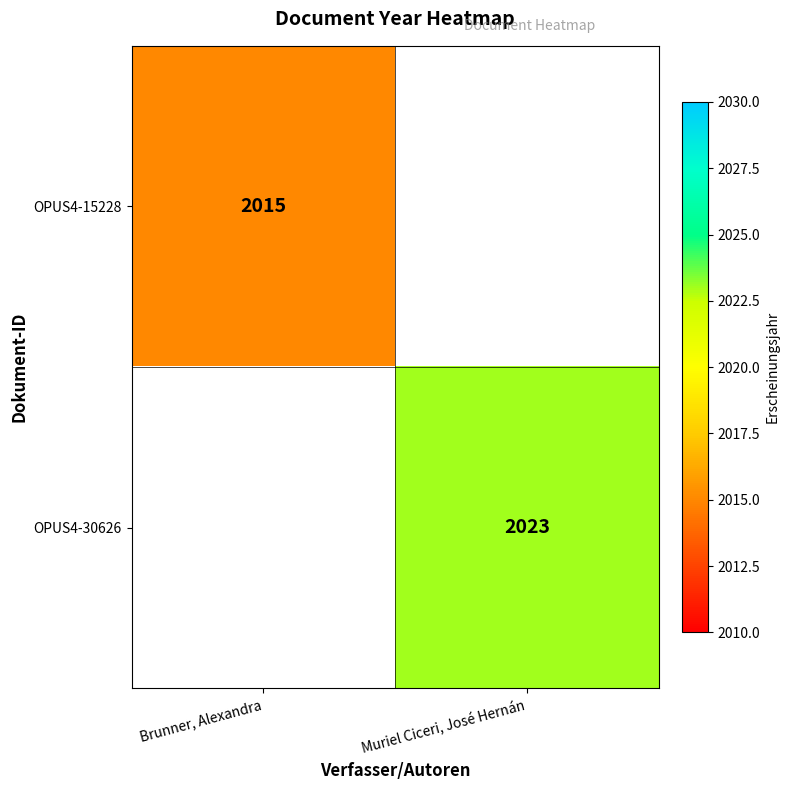

Is it true that OPUS4-15228 equals 2015 at Brunner, Alexandra?

True